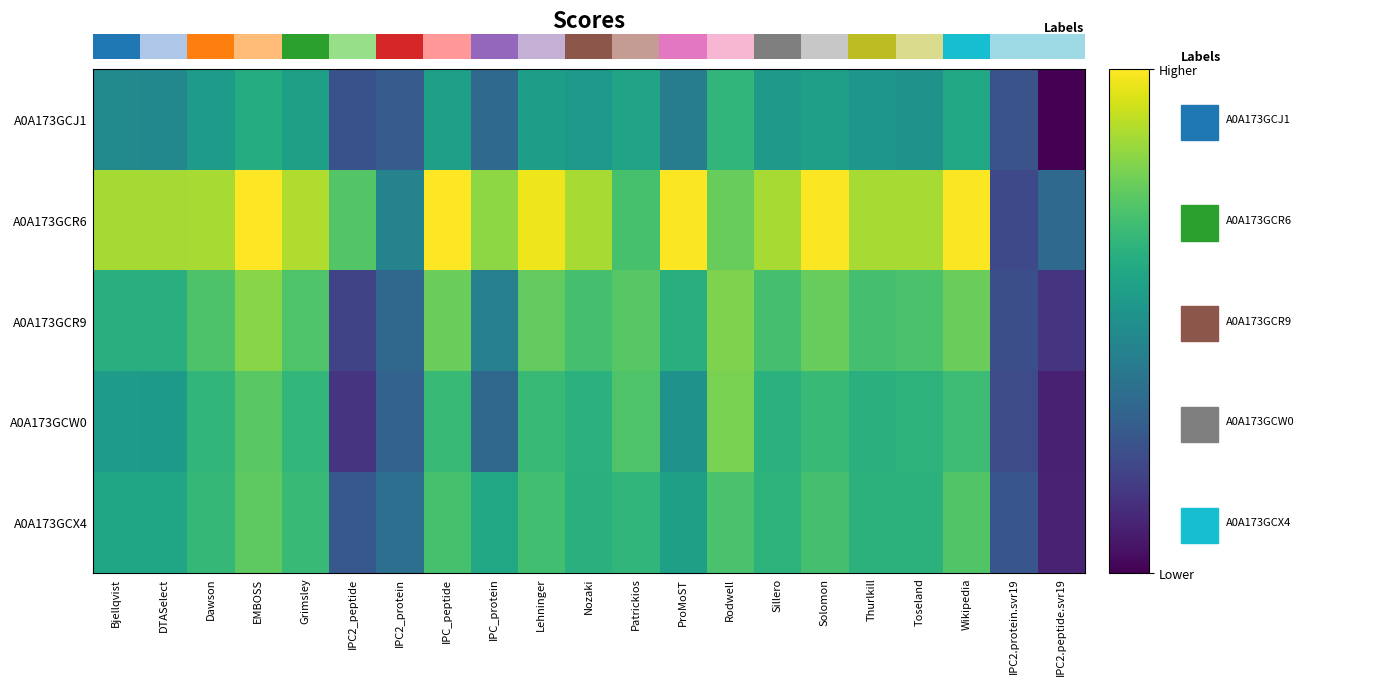

What is the difference between the maximum and second lowest values in the A0A173GCX4 series?

1.8